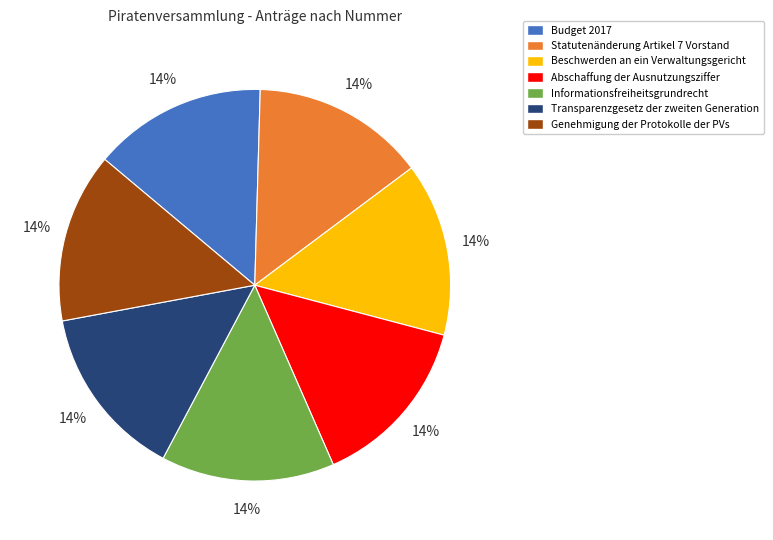

What is the ratio of the value at Abschaffung der Ausnutzungsziffer to the value at Genehmigung der Protokolle der PVs?

1.0